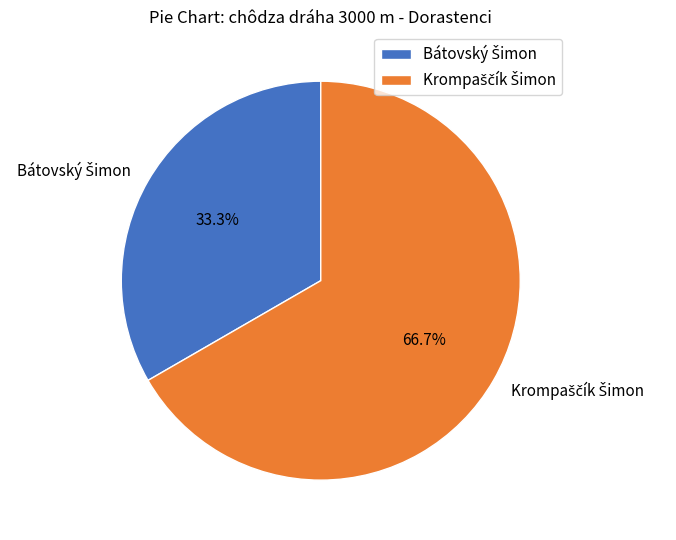

Is there any slice that represents more than half of the pie?

Yes